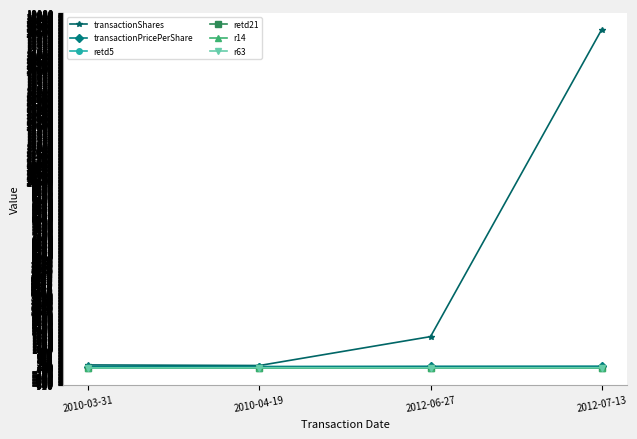

What is the total value across all series at 2012-07-13?

18294